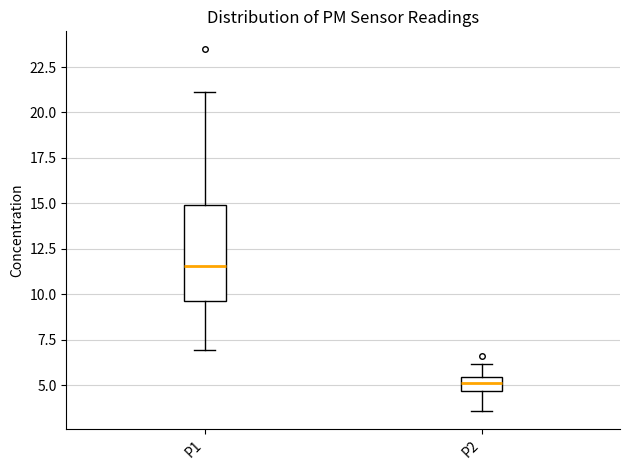

Reading left to right, read every box against the y-axis: the position of its median line, the range the box covers, and the ends of its whiskers. The values are not printed on the chart, so give them approximately, as read against the axis.

P1: median 11.5, box 9.5 to 15.0, whiskers 7.0 to 21.0
P2: median 5.0, box 4.5 to 5.5, whiskers 3.5 to 6.0